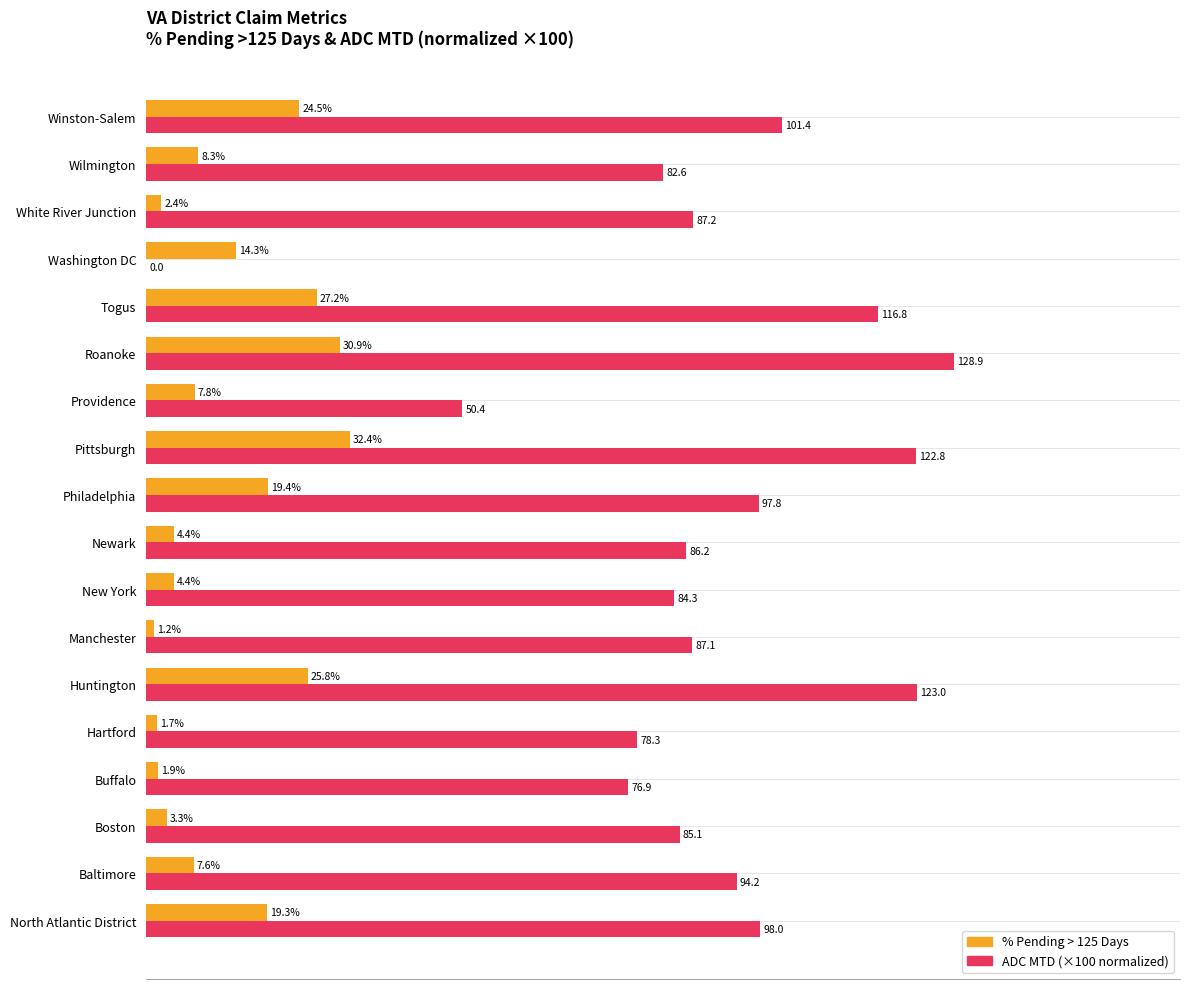

Between Washington DC and Wilmington, which series saw the biggest shift?

ADC MTD (×100 normalized)